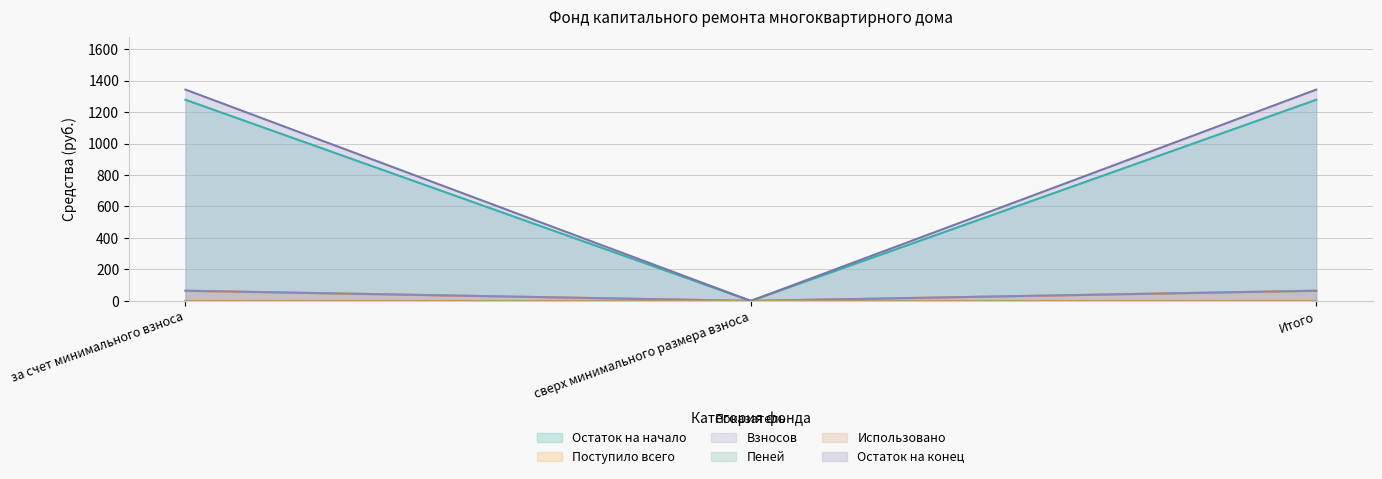

Does the chart have visible grid lines?

Yes